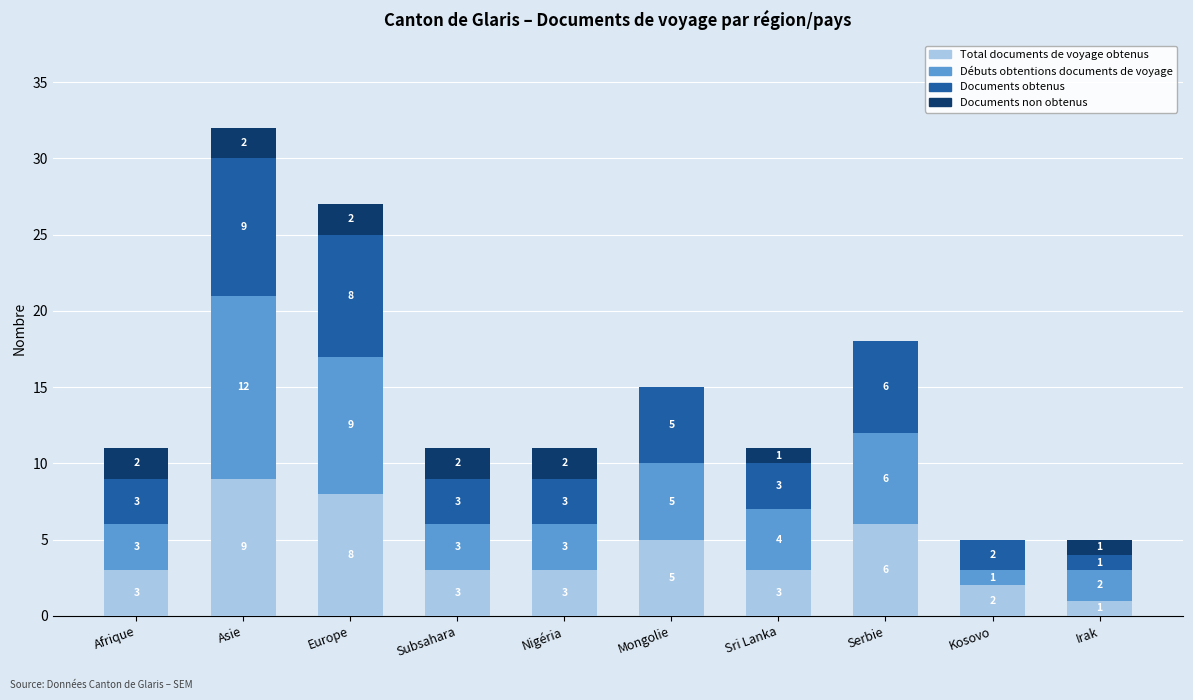

Reading right to left, transcribe the values for Total documents de voyage obtenus.

Irak=1	Kosovo=2	Serbie=6	Sri Lanka=3	Mongolie=5	Nigéria=3	Subsahara=3	Europe=8	Asie=9	Afrique=3